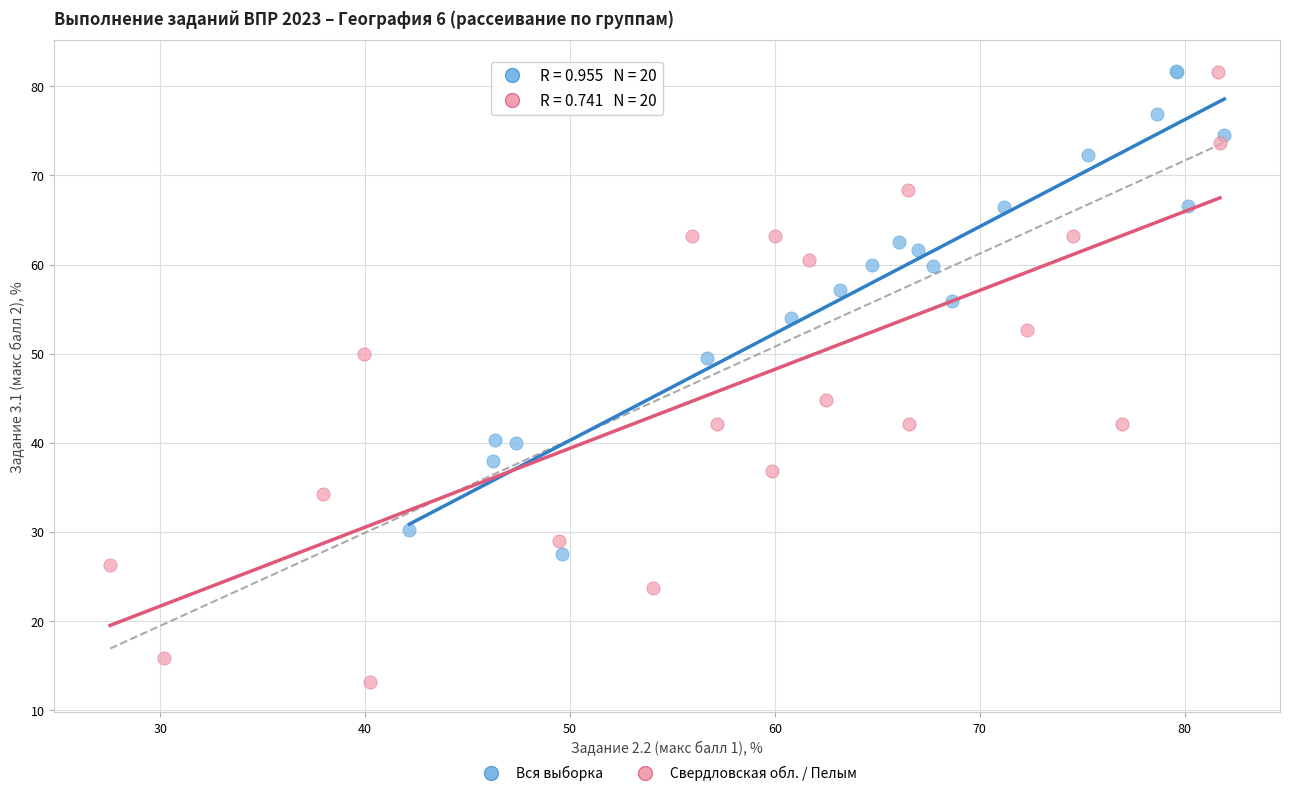

Which series reaches the minimum Y coordinate?

Свердловская обл. / Пелым